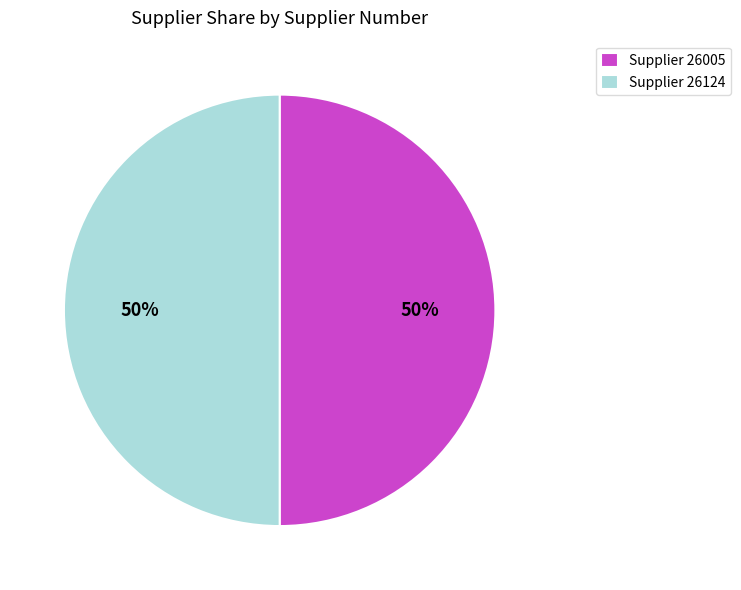

What is the ratio of the value at Supplier 26124 to the value at Supplier 26005?

1.0